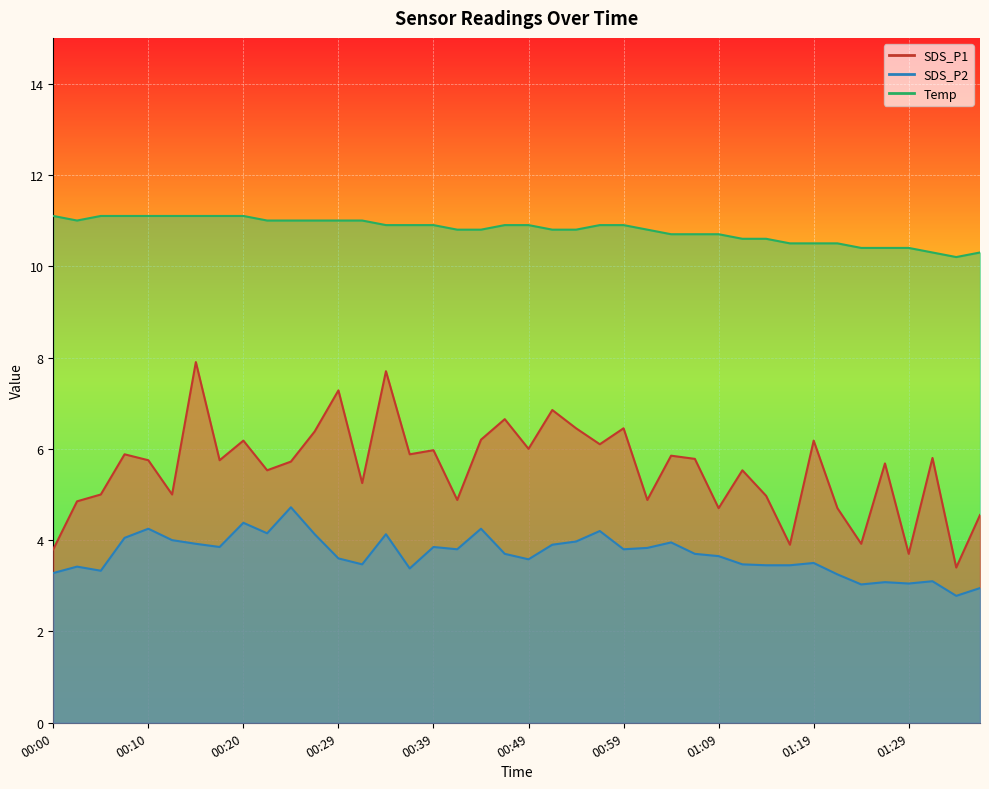

Is it true that SDS_P2 equals 3.1 at 01:27?

True